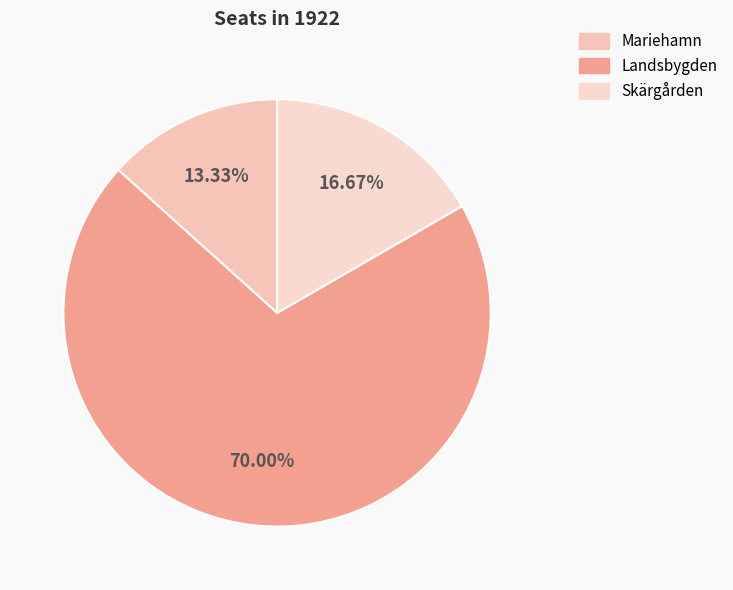

Which has a higher value, Skärgården or Landsbygden?

Landsbygden